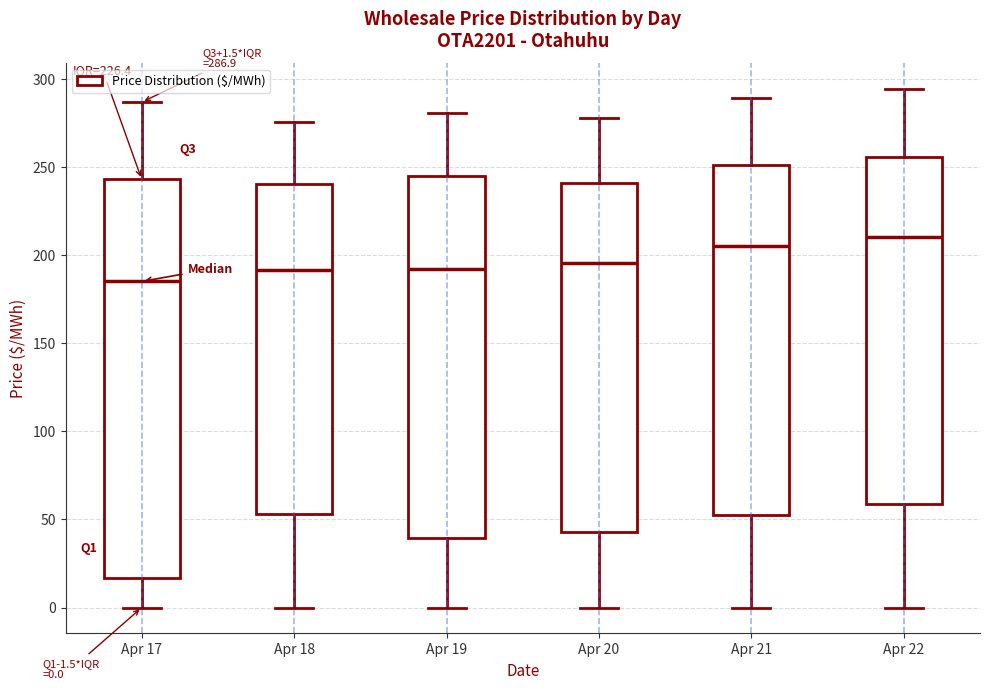

Which box is the tallest, from its lower edge to its upper edge?

Apr 17